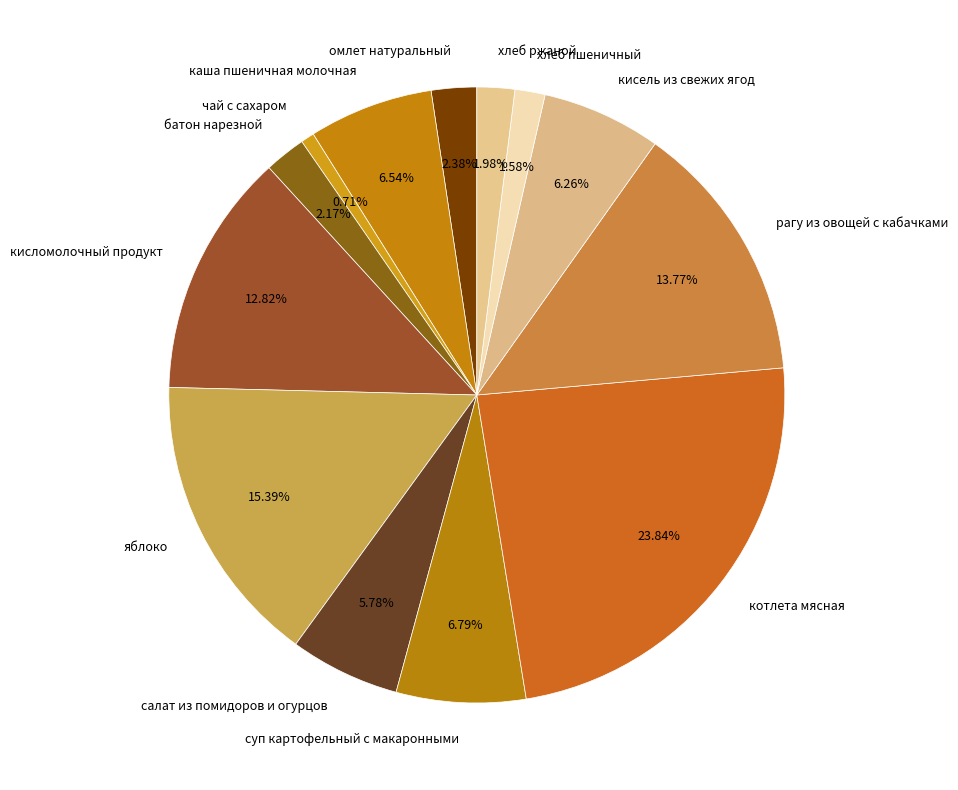

The суп картофельный с макаронными slice represents 14% of the pie. True or false?

False